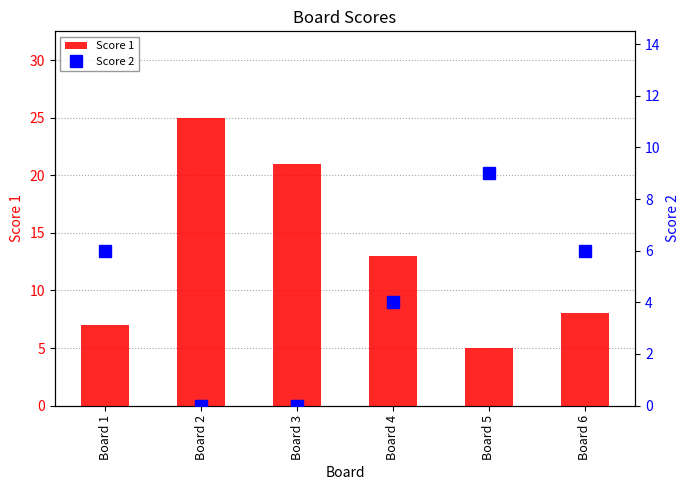

Is it true that Score 2 equals 0 at Board 3?

True